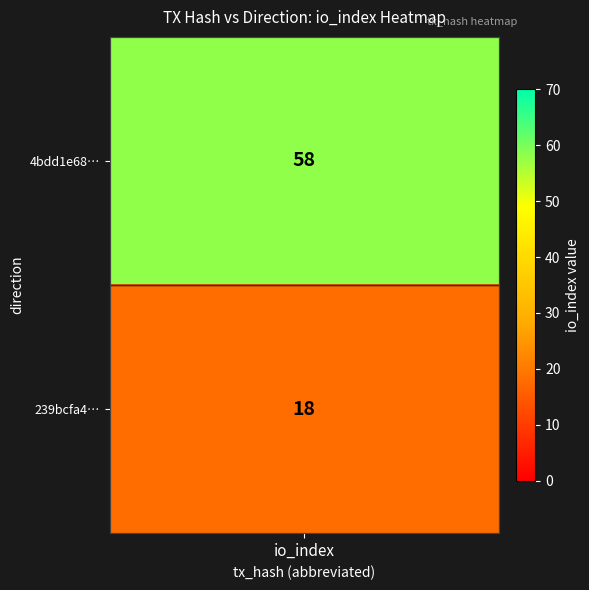

Approximately how many times larger is the value at -1 compared to 1?

3.2